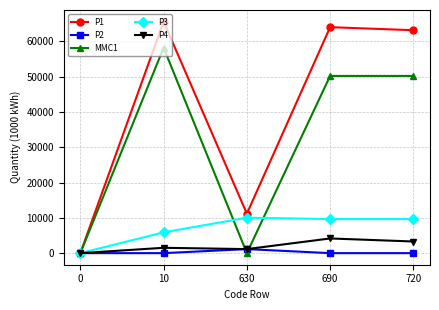

Between 10 and 630, which series saw the biggest shift?

MMC1